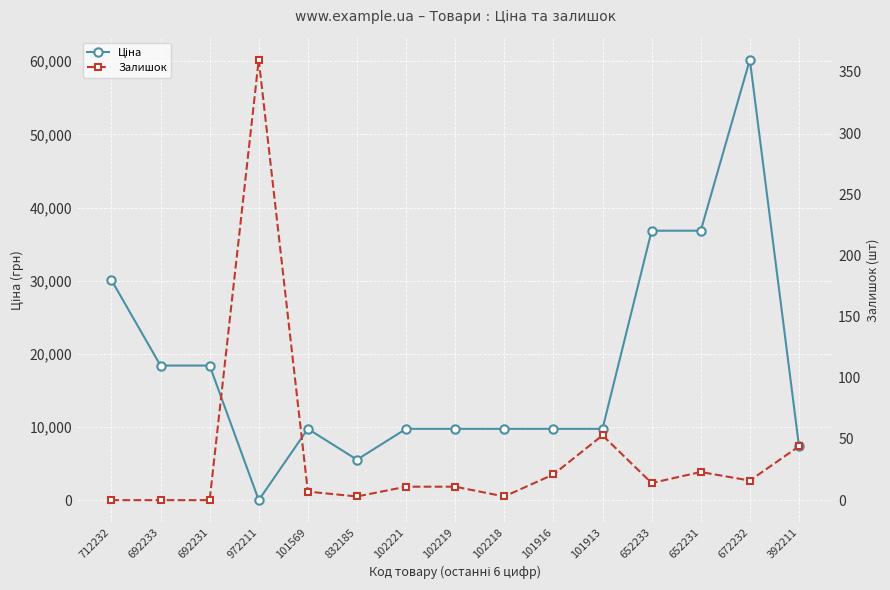

List the series in order of their peak value, lowest first.

Залишок, Ціна